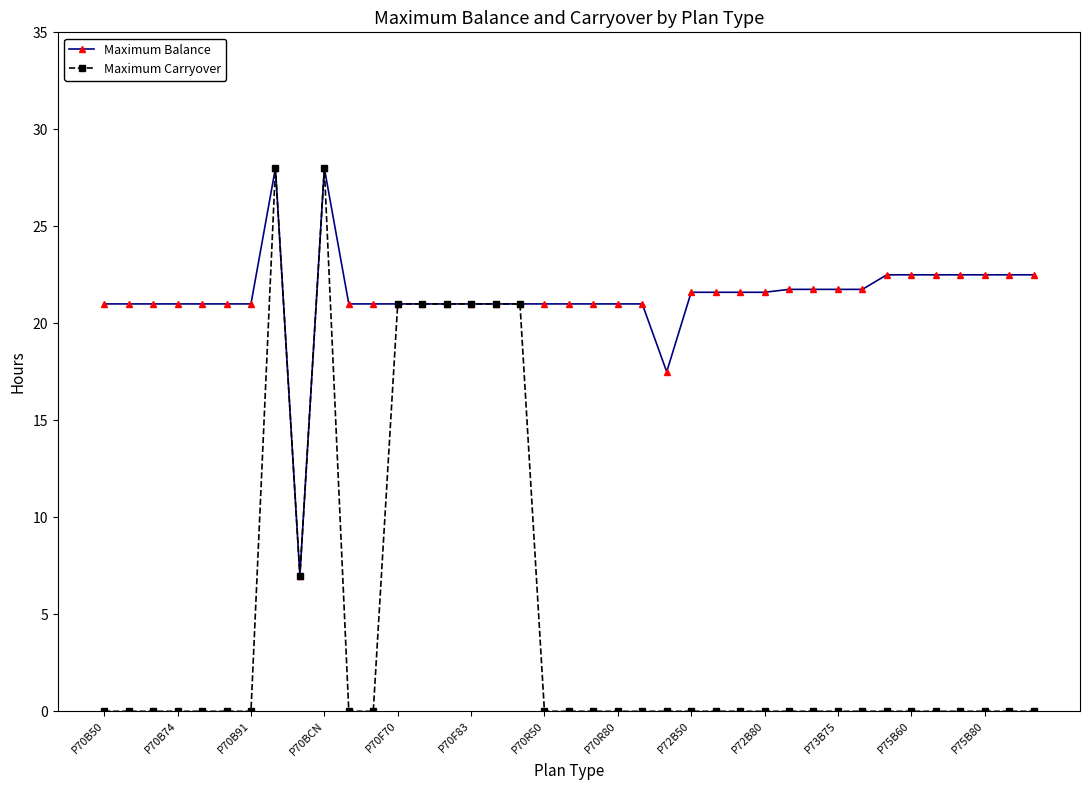

Reading left to right, list all the values displayed in this chart.

Maximum Balance: 21.0	21.0	21.0	21.0	21.0	21.0	21.0	28.0	7.0	28.0	21.0	21.0	21.0	21.0	21.0	21.0	21.0	21.0	21.0	21.0	21.0	21.0	21.0	17.5	21.6	21.6	21.6	21.6	21.8	21.8	21.8	21.8	22.5	22.5	22.5	22.5	22.5	22.5	22.5
Maximum Carryover: 0.0	0.0	0.0	0.0	0.0	0.0	0.0	28.0	7.0	28.0	0.0	0.0	21.0	21.0	21.0	21.0	21.0	21.0	0.0	0.0	0.0	0.0	0.0	0.0	0.0	0.0	0.0	0.0	0.0	0.0	0.0	0.0	0.0	0.0	0.0	0.0	0.0	0.0	0.0